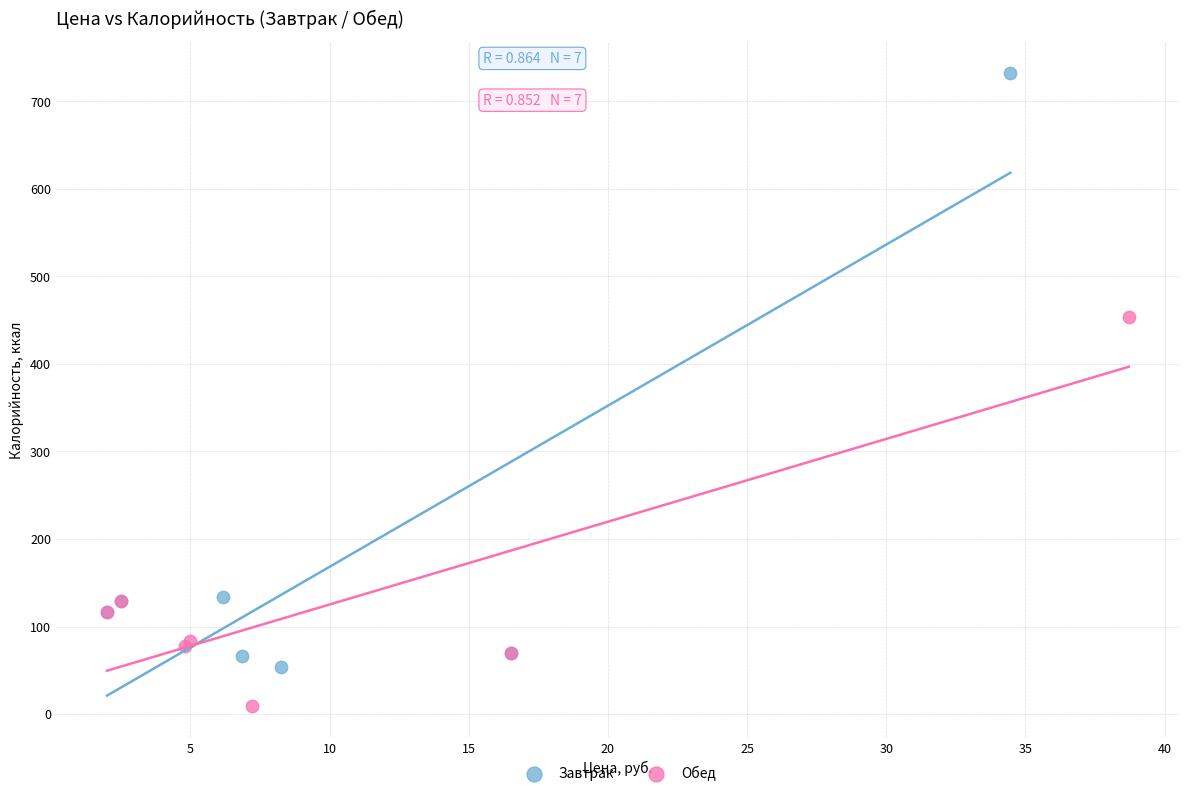

What are all the series names shown in the legend?

Завтрак, Обед